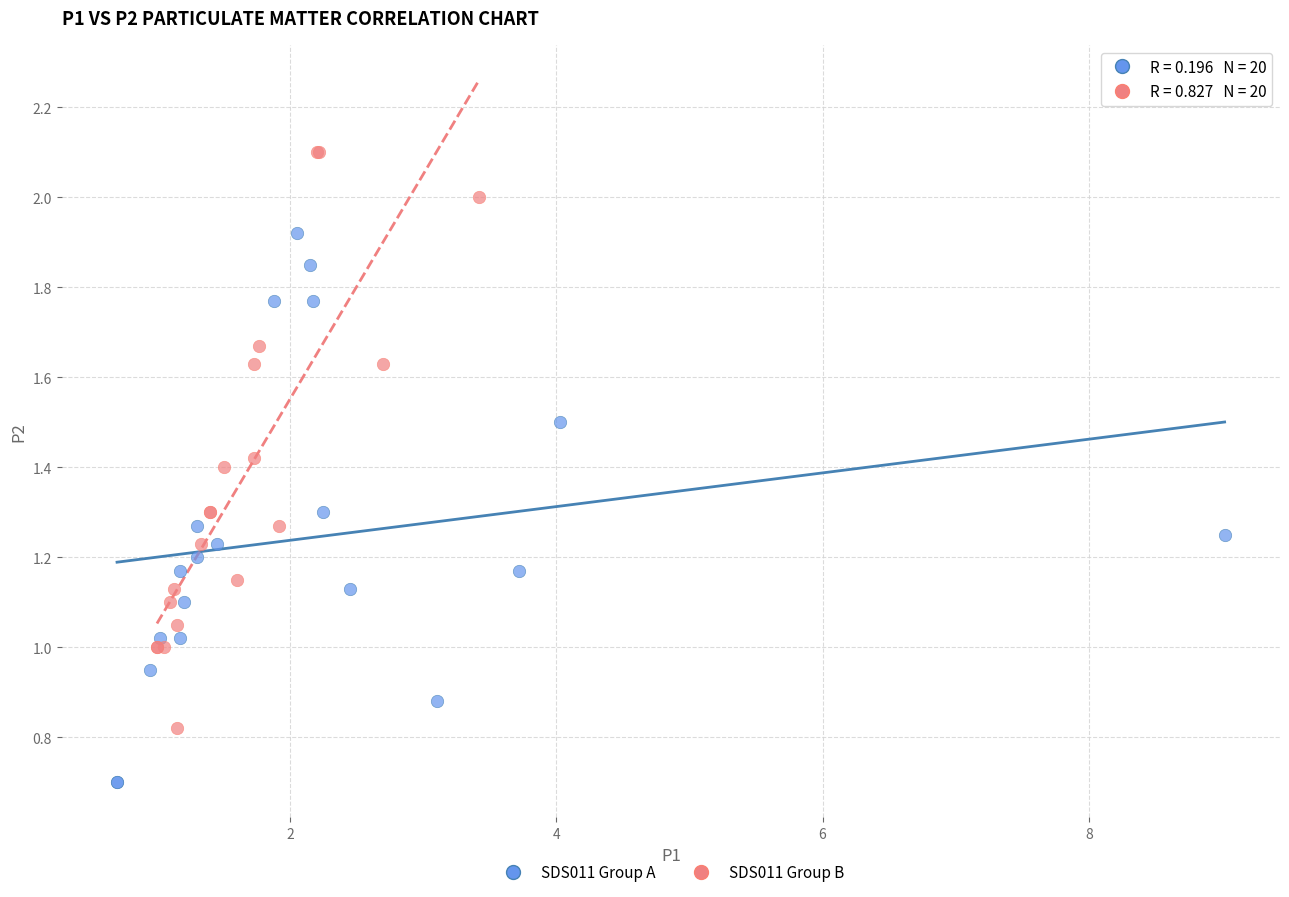

Which series contains the lowest Y value?

SDS011 Group A